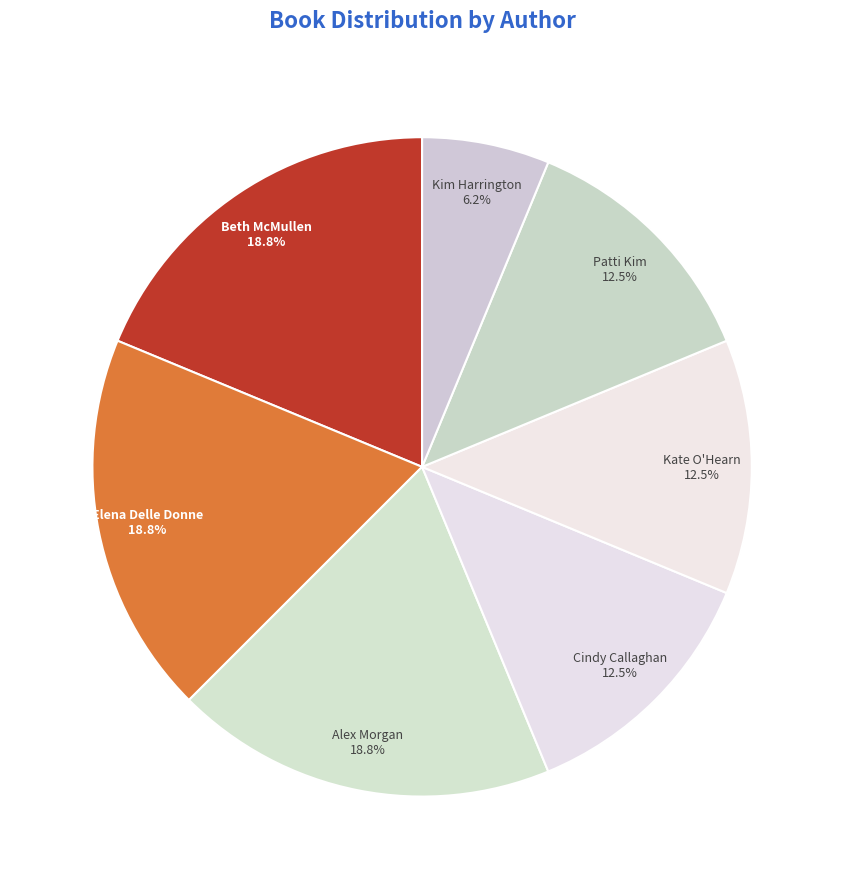

How many segments does this pie chart have?

7